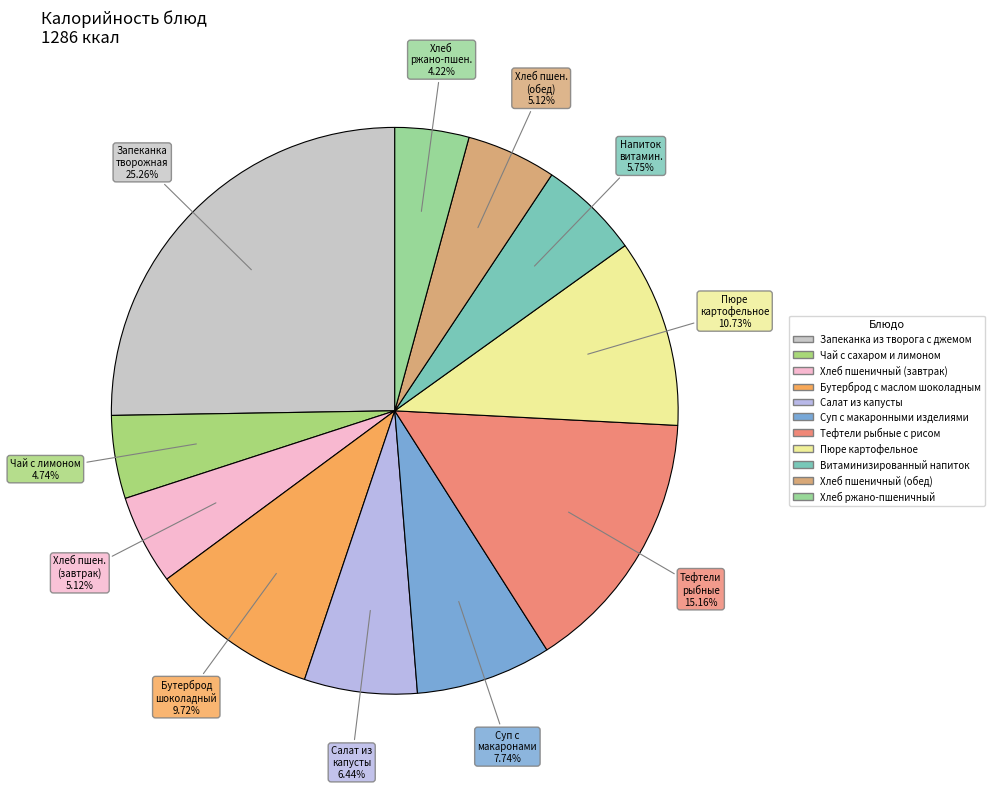

To the nearest percent, what percentage of the pie is Салат из капусты?

6%